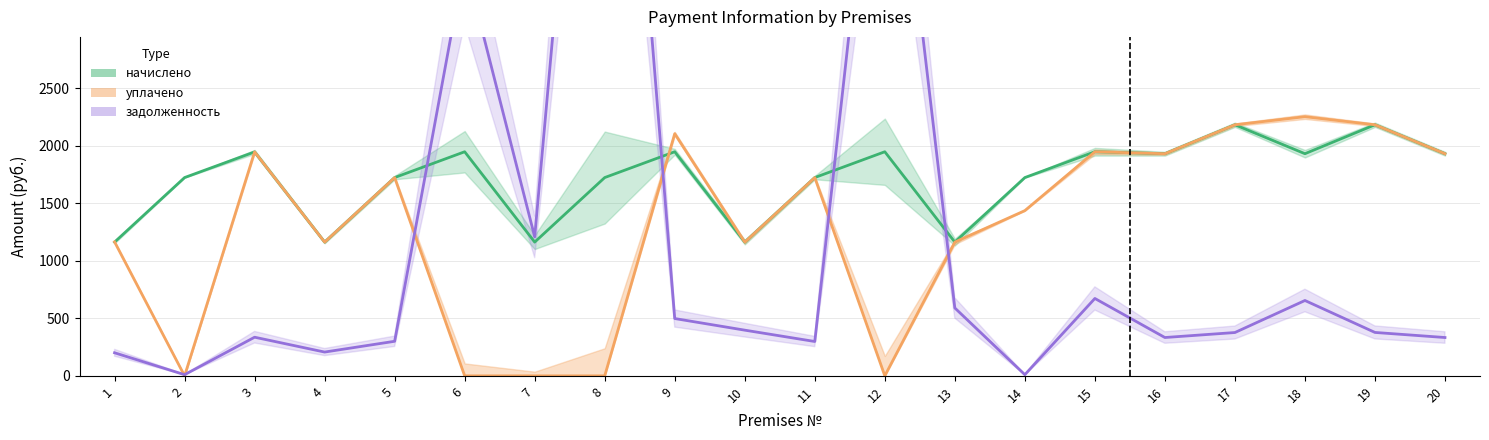

What value does the уплачено series have at 3?

1948.0